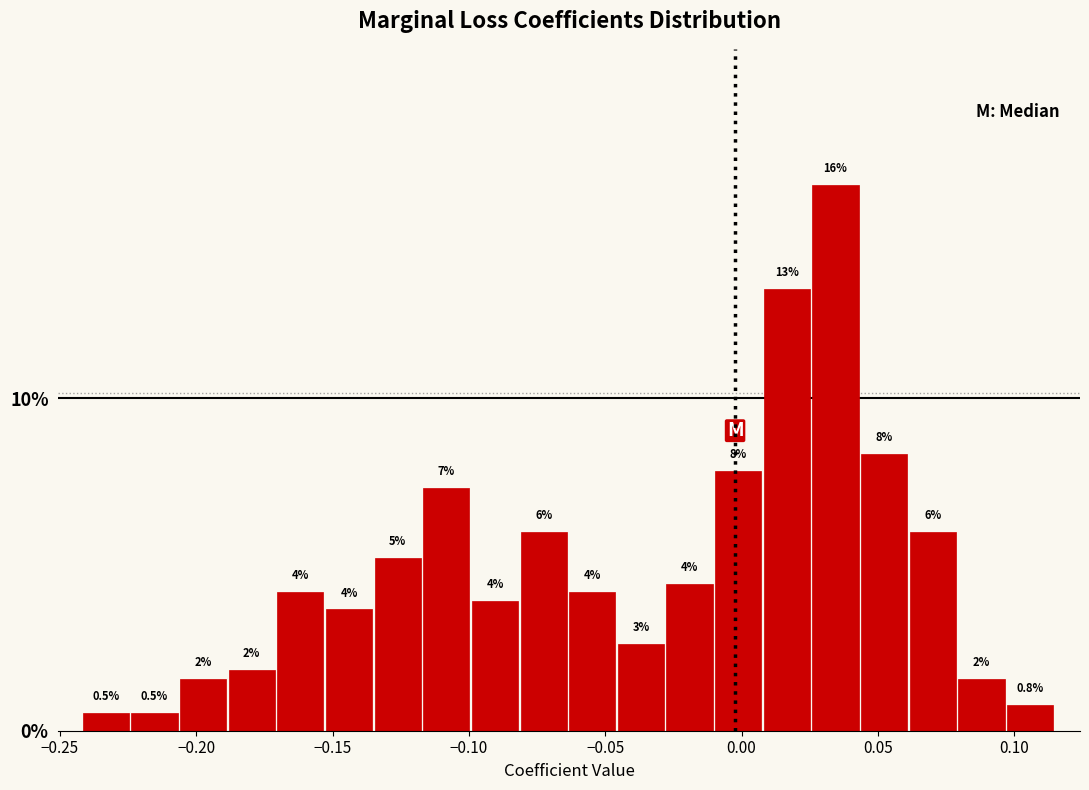

Around what value on the x-axis is the tallest bar? Give the approximate position of its centre, as read against the axis.

0.035